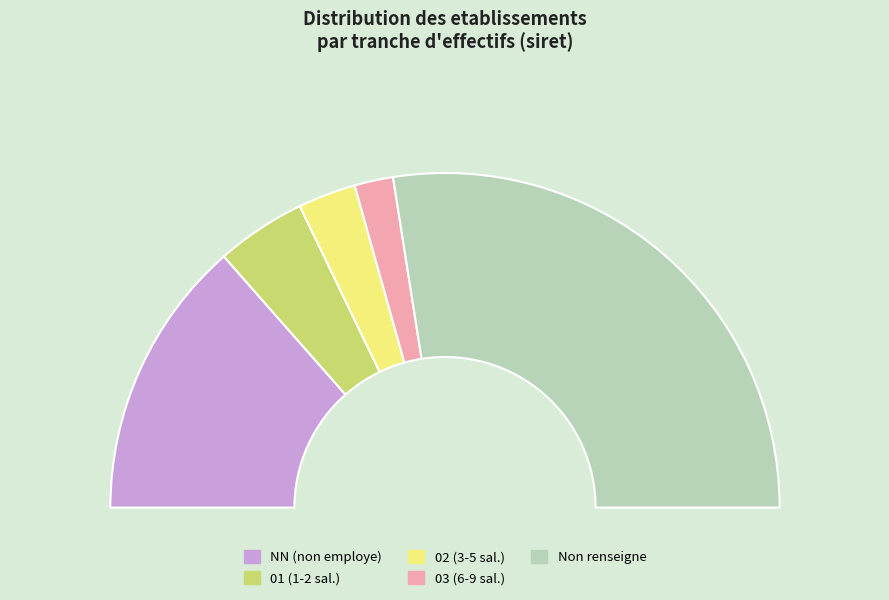

Is it true that 01 is 9% of the pie?

True